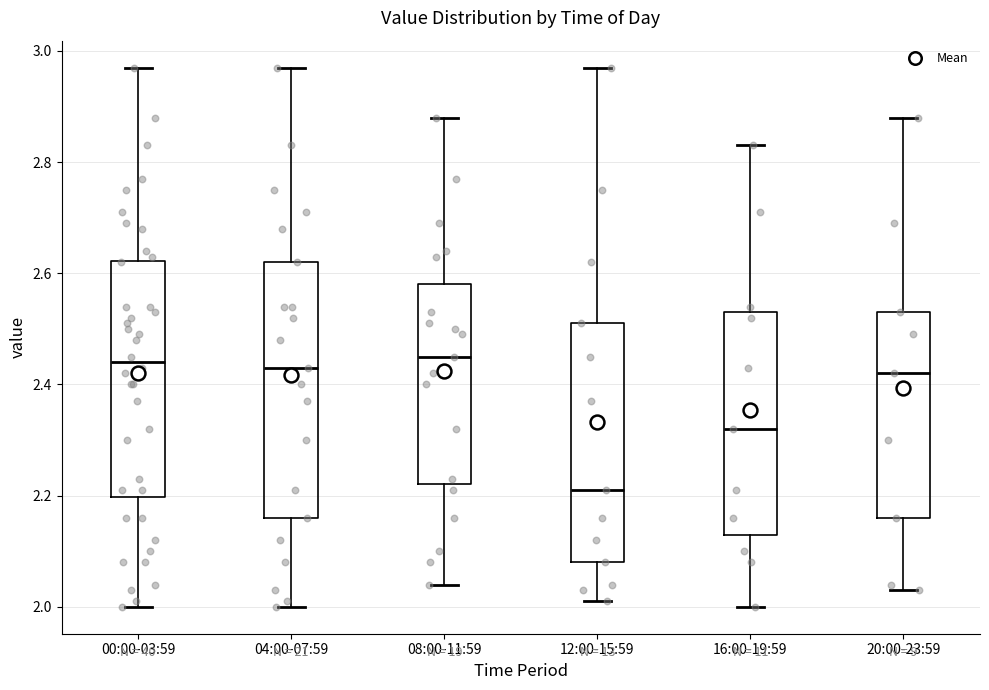

Reading left to right, read every box against the y-axis: the position of its median line, the range the box covers, and the ends of its whiskers. The values are not printed on the chart, so give them approximately, as read against the axis.

00:00-03:59: median 2.44, box 2.20 to 2.62, whiskers 2.00 to 2.98
04:00-07:59: median 2.44, box 2.16 to 2.62, whiskers 2.00 to 2.98
08:00-11:59: median 2.46, box 2.22 to 2.58, whiskers 2.04 to 2.88
12:00-15:59: median 2.22, box 2.08 to 2.52, whiskers 2.02 to 2.98
16:00-19:59: median 2.32, box 2.14 to 2.54, whiskers 2.00 to 2.84
20:00-23:59: median 2.42, box 2.16 to 2.54, whiskers 2.04 to 2.88